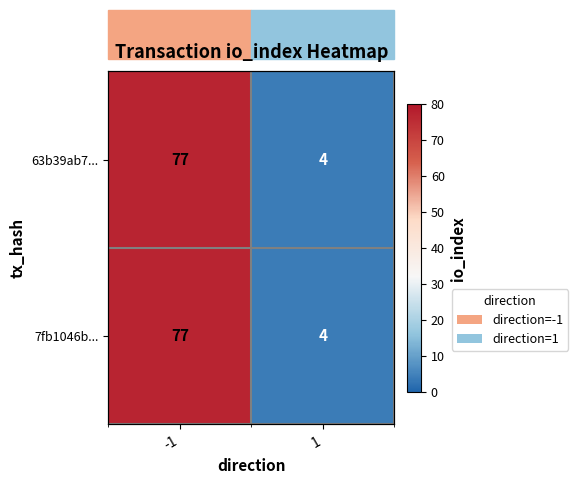

How many distinct data groups are displayed?

2